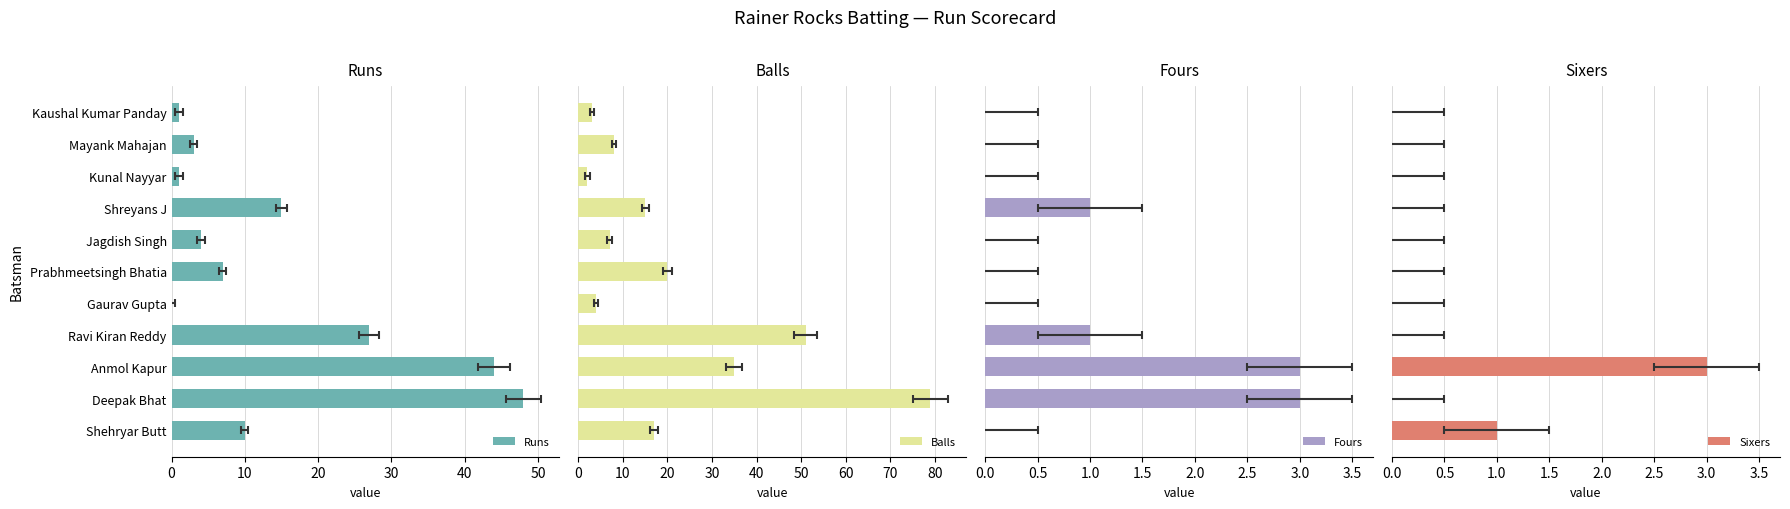

How many values in Sixers are above zero?

2